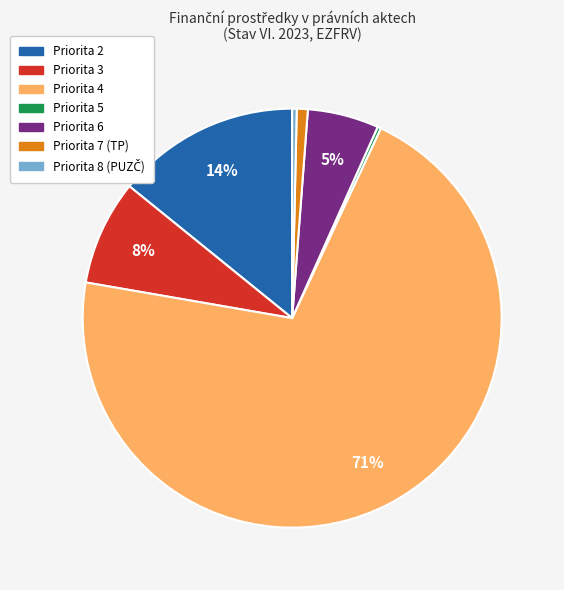

Does any single category account for the majority?

Yes